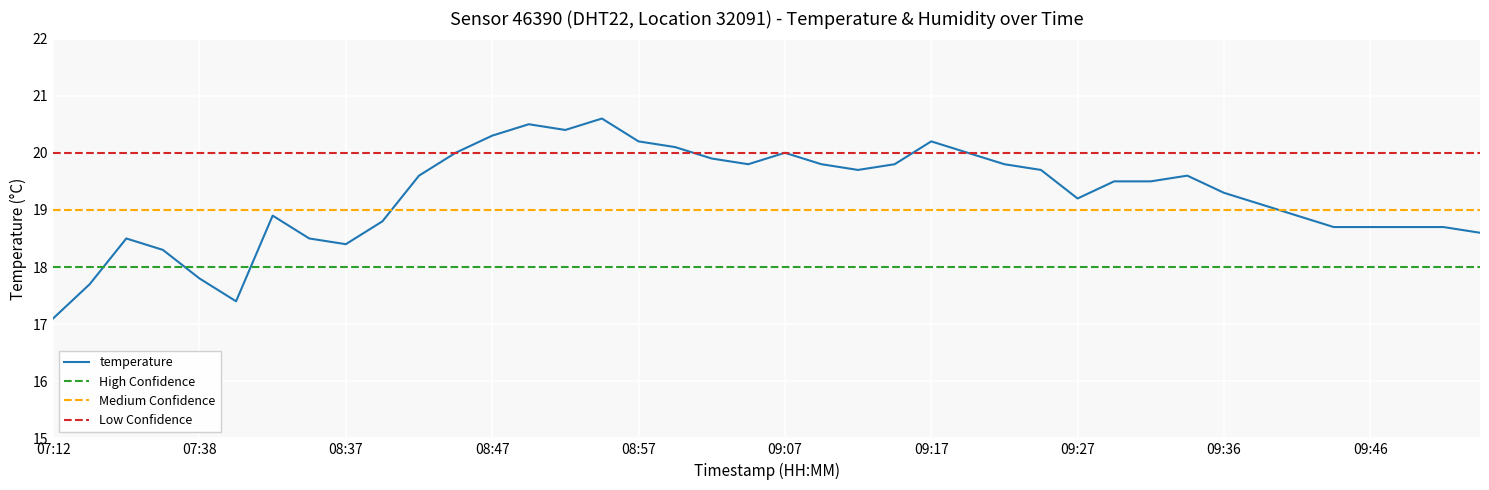

List the labels in order of value, smallest first.

07:12, 07:41, 07:21, 07:38, 07:36, 08:37, 07:34, 08:35, 09:54, 09:44, 09:46, 09:49, 09:51, 08:40, 08:33, 09:41, 09:39, 09:27, 09:36, 09:29, 09:32, 08:42, 09:34, 09:12, 09:24, 09:04, 09:09, 09:14, 09:22, 09:02, 08:45, 09:07, 09:19, 08:59, 08:57, 09:17, 08:47, 08:52, 08:50, 08:55